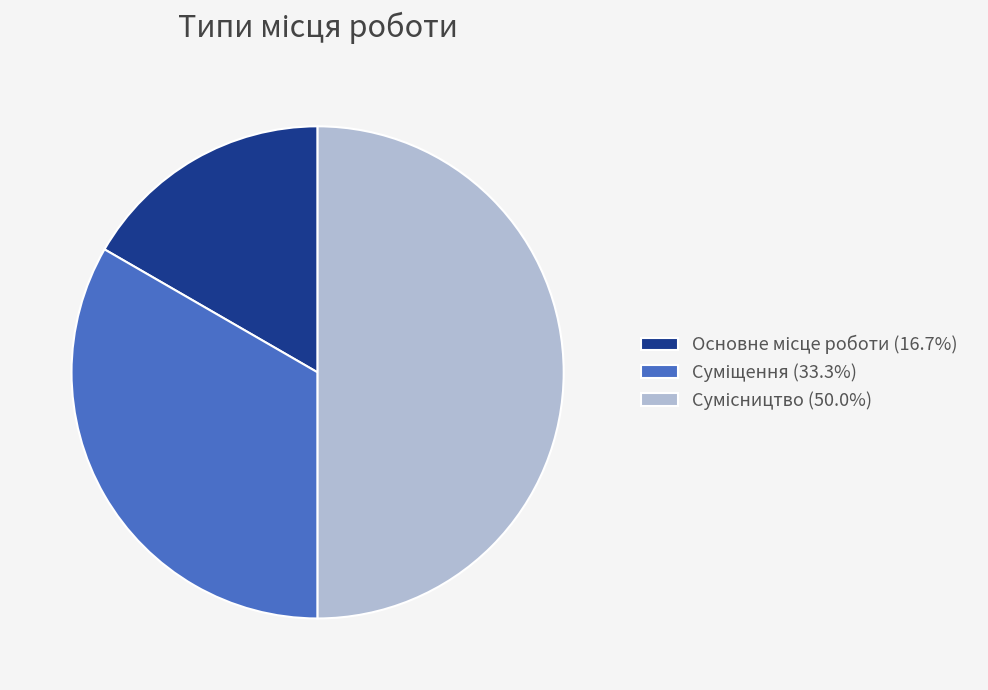

Which category has the smallest portion of the pie?

Основне місце роботи